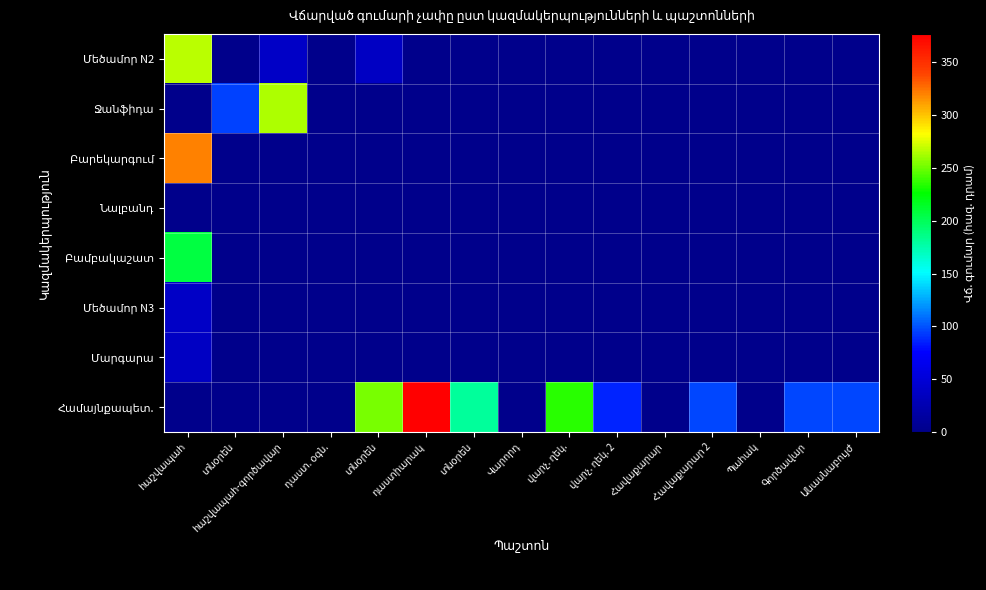

List the series in order of their peak value, highest first.

Համայնքապետ., Բարեկարգում, Մեծամոր N2, Ջանֆիդա, Բամբակաշատ, Մեծամոր N3, Մարգարա, Նալբանդ